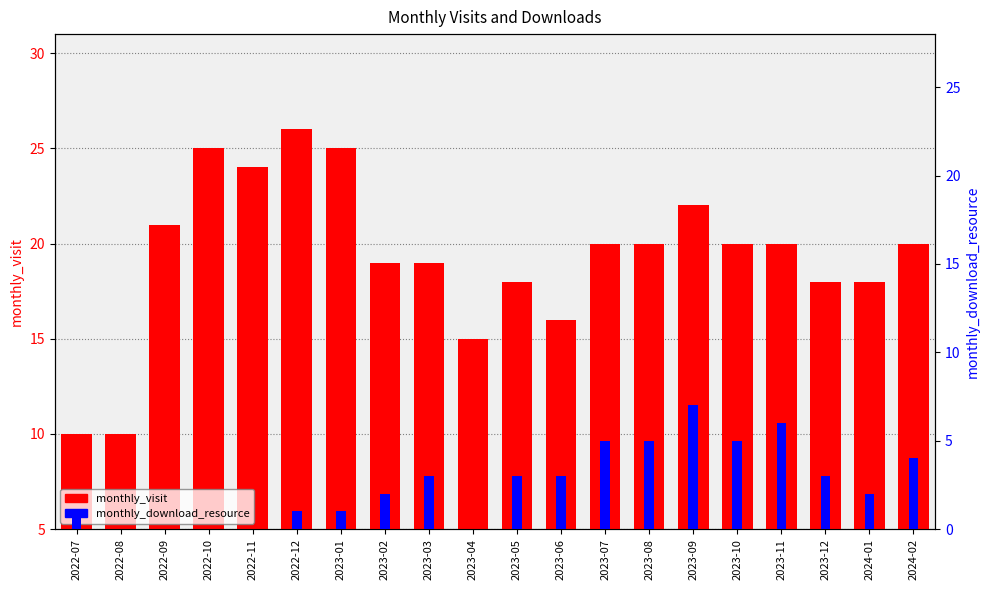

Does the chart contain stacked bars?

No